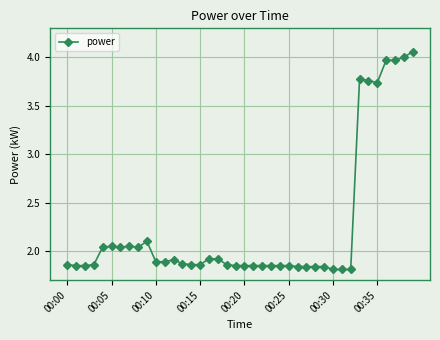

Does the chart have visible grid lines?

Yes